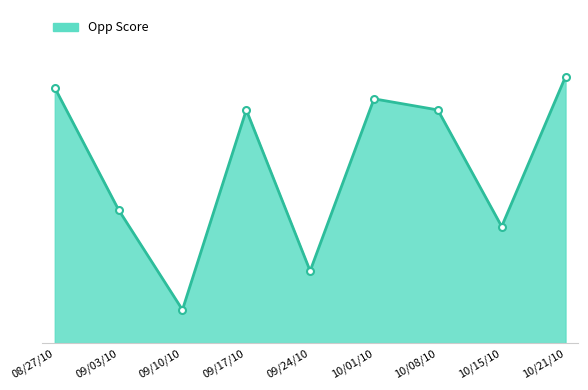

How many points are lower than both their immediate neighbors (excluding endpoints)?

3